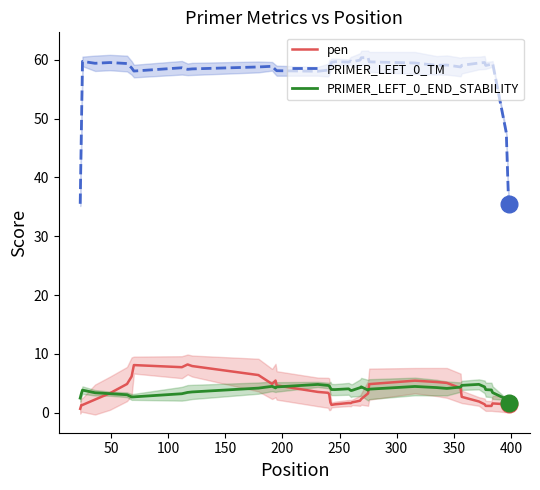

How many data points in PRIMER_LEFT_0_END_STABILITY are less than 3?

5